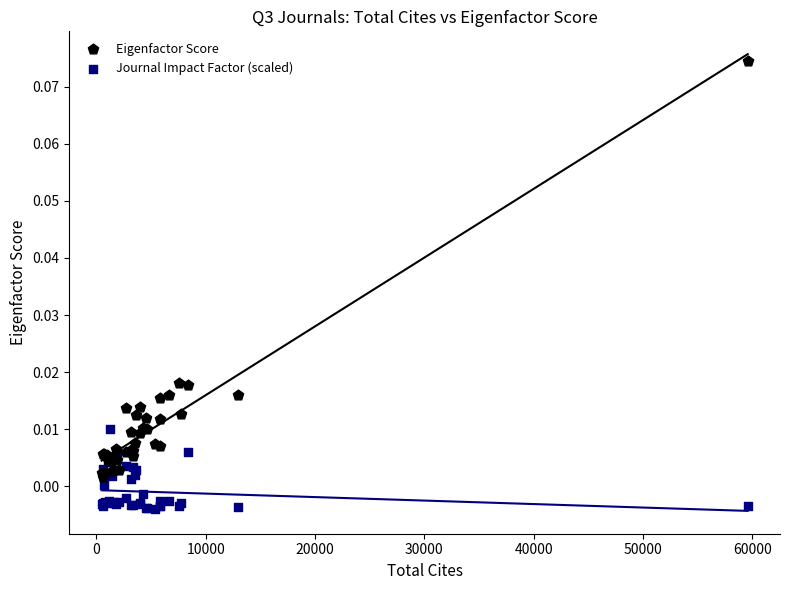

What are all the series names shown in the legend?

Eigenfactor Score, Journal Impact Factor (scaled)